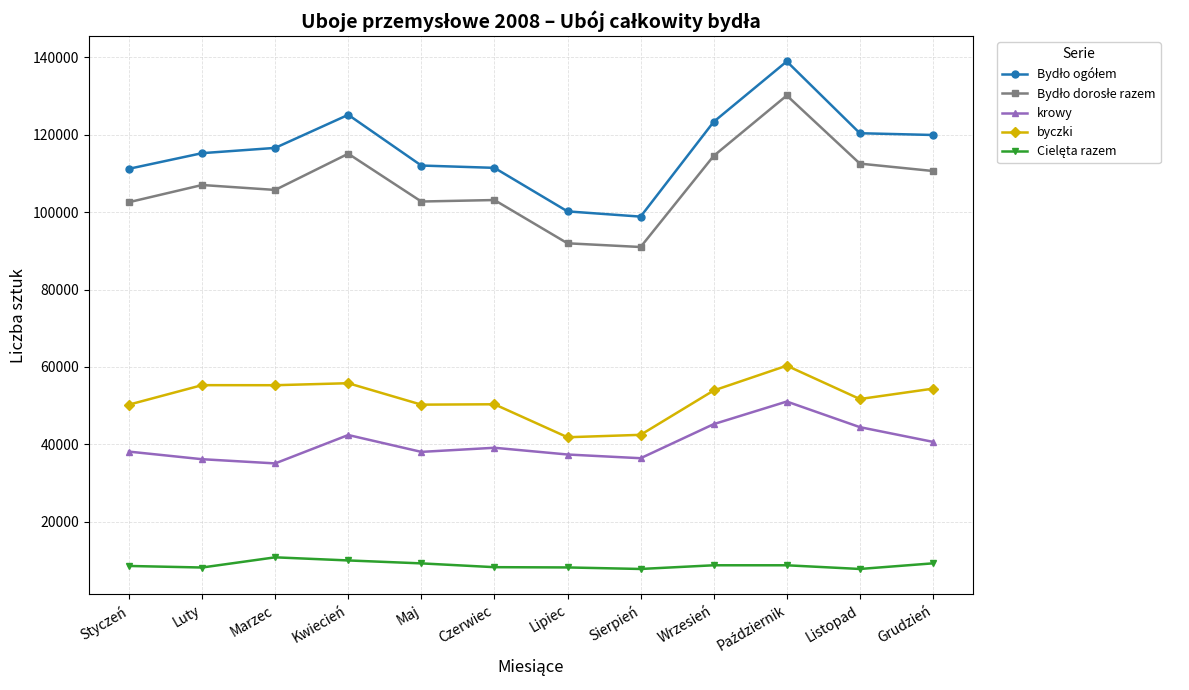

Where does the byczki series first go above 53925?

Luty